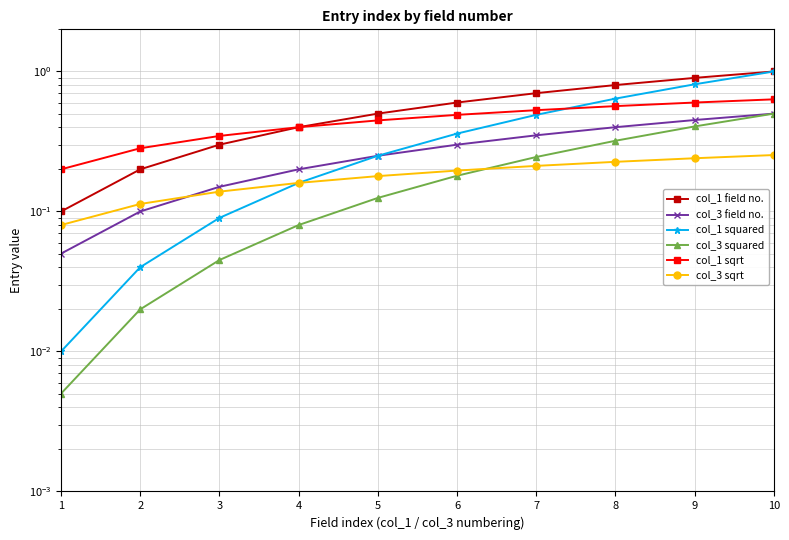

Which series ends up on top after the final intersection of col_1 squared and col_1 sqrt?

col_1 squared